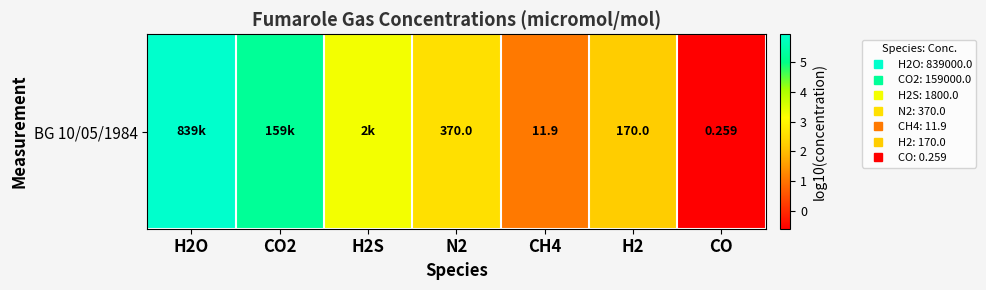

Reading left to right, what are all the values shown in this chart?

5.9	5.2	3.3	2.6	1.1	2.2	-0.6